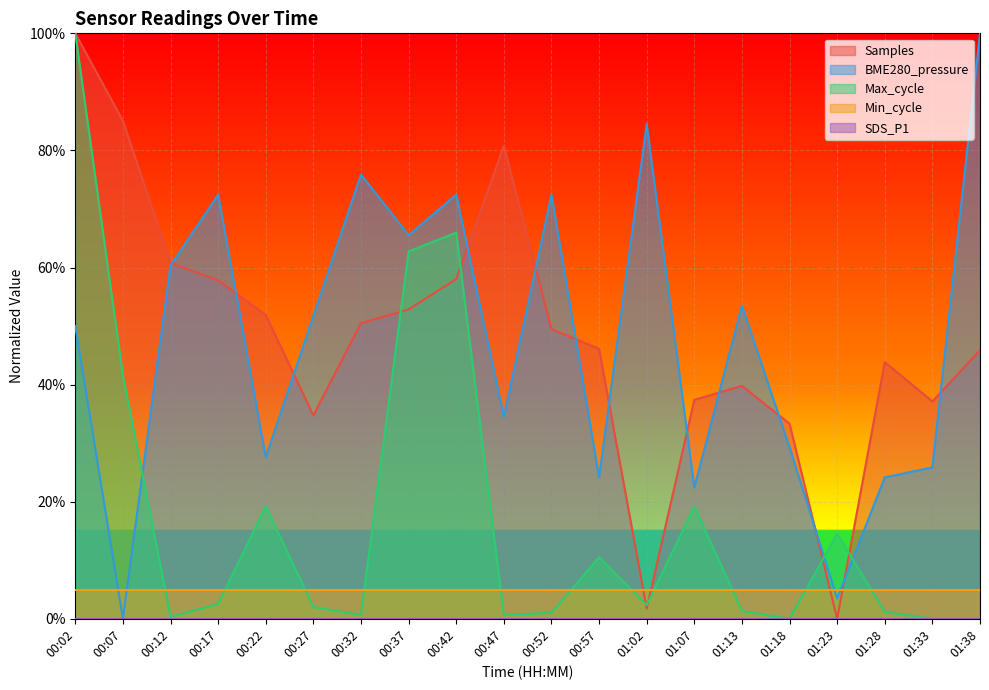

True or false: BME280_pressure and Max_cycle cross at least once.

True